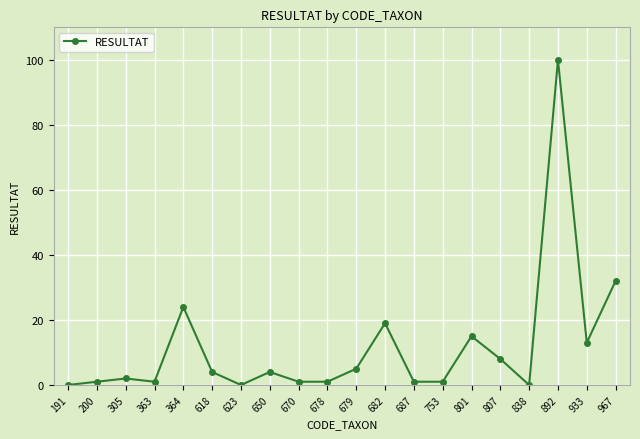

Does the chart have visible grid lines?

Yes